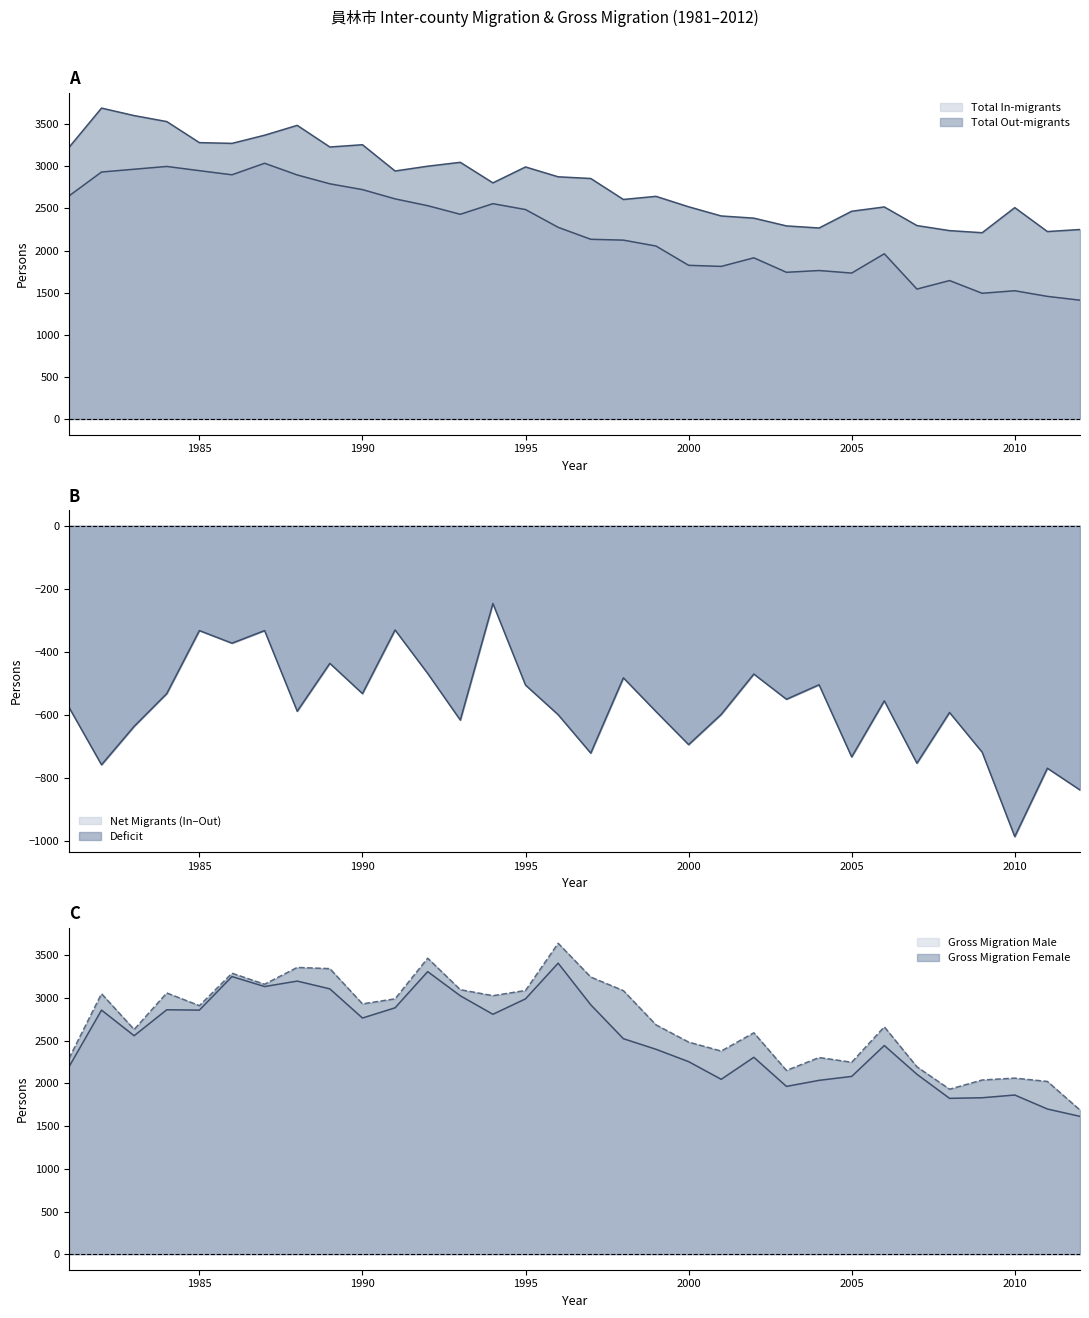

At which category does the chart reach its minimum across all series?

2012